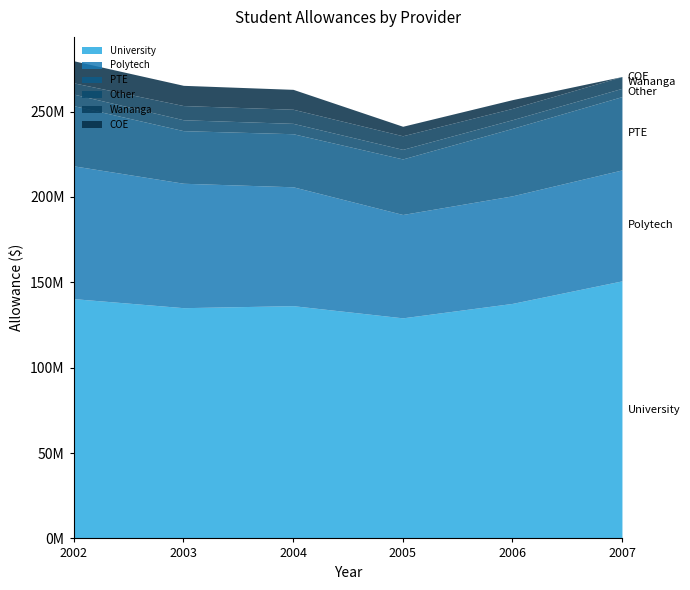

How many lines are shown in the chart?

6